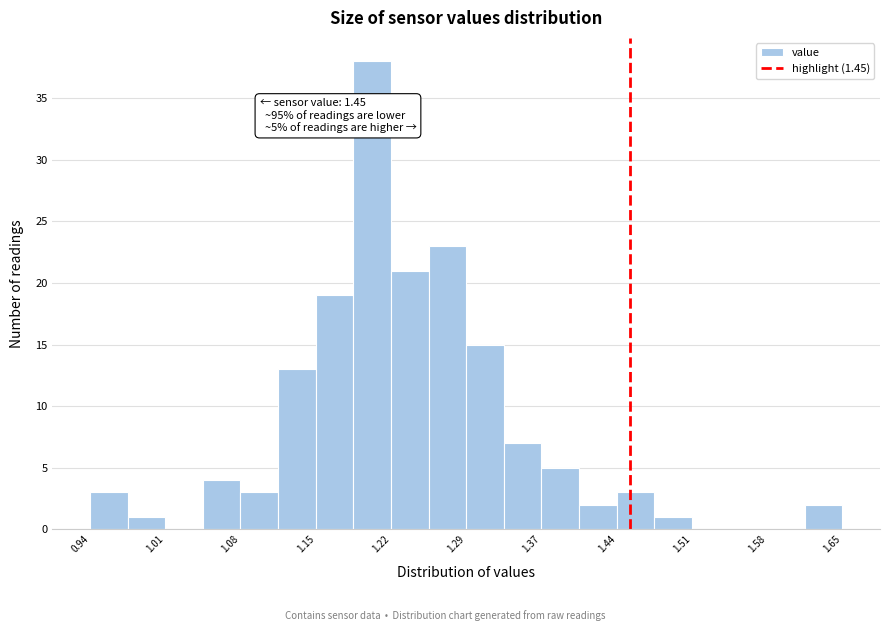

Read against the x-axis, roughly where is the centre of the tallest bar?

1.21